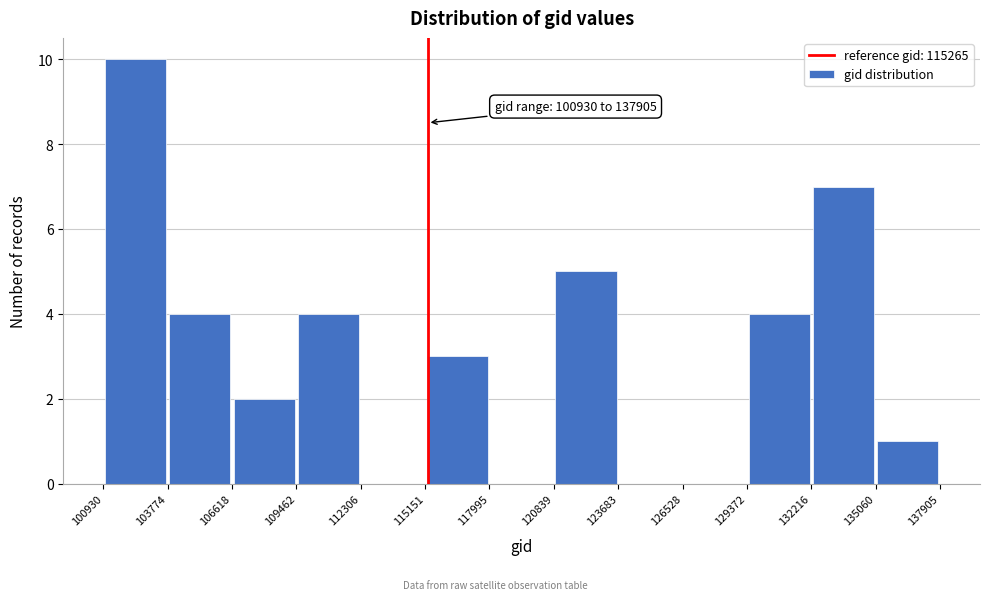

Over which range of the x-axis is the bar tallest?

100930 to 103774